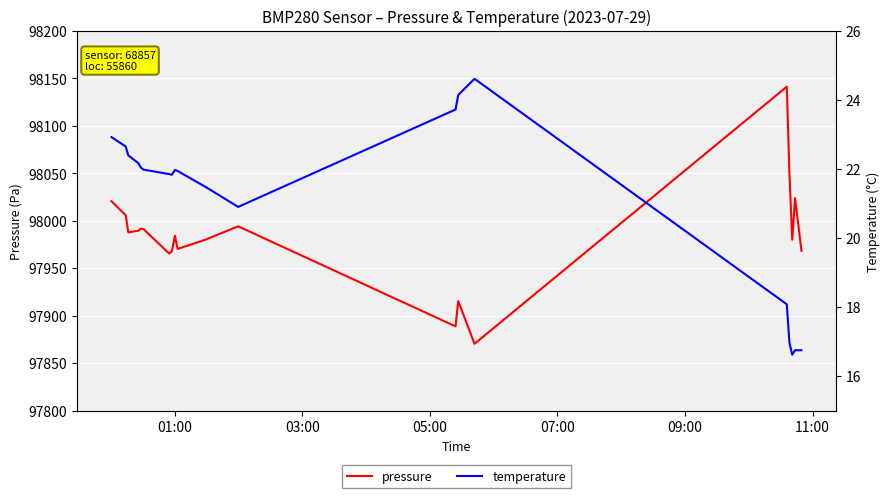

In pressure, how many points are higher than both neighbors (excluding endpoints)?

6